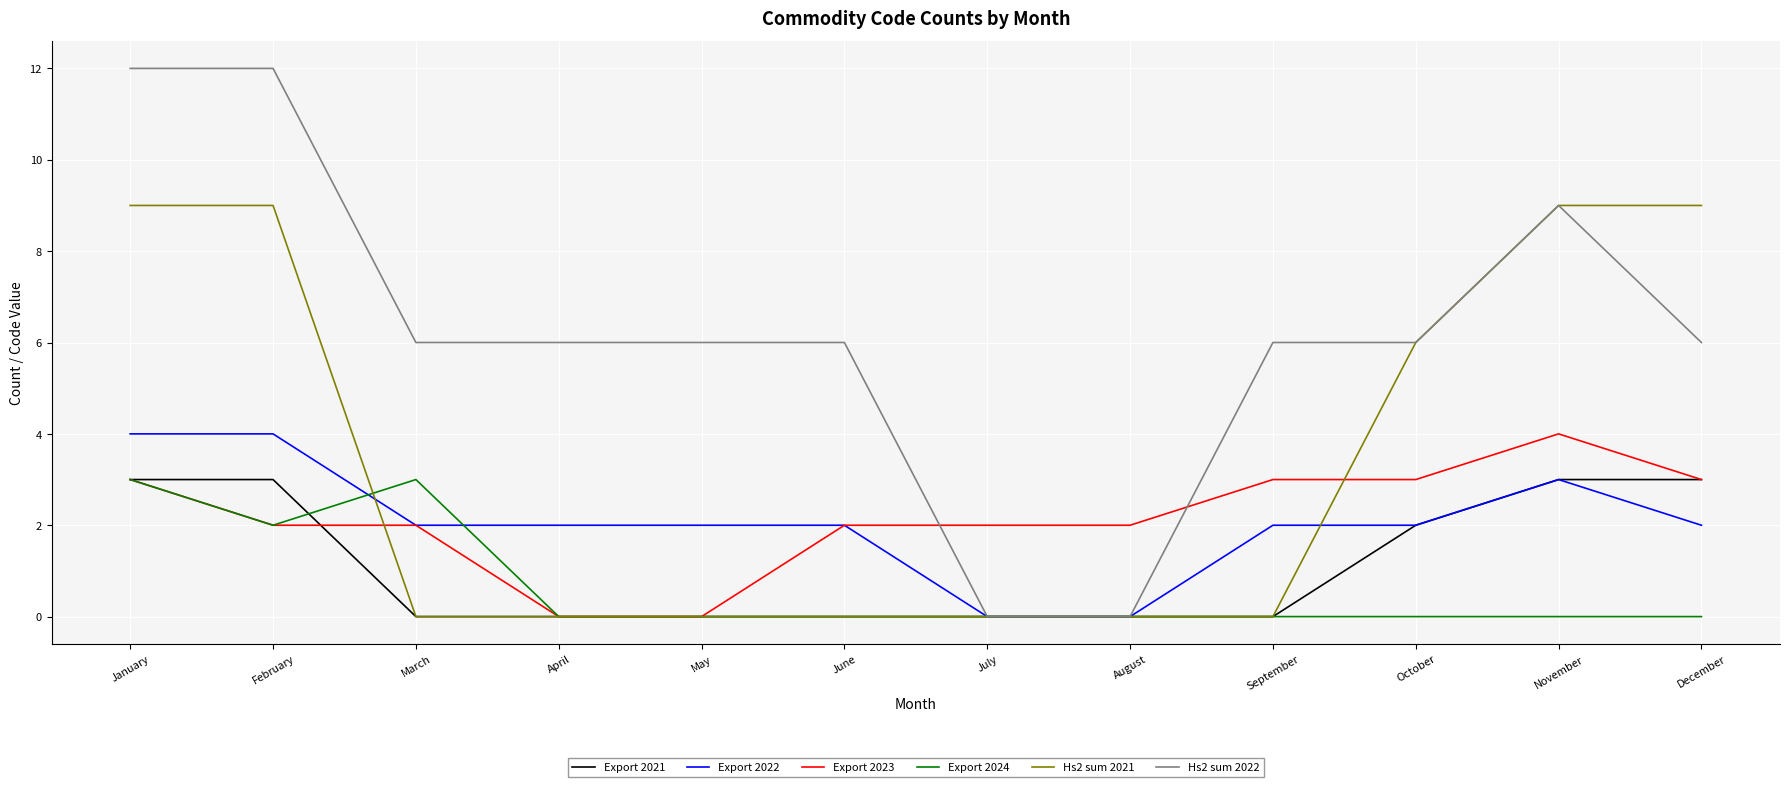

Is it true that Hs2 sum 2021 equals -5 at September?

False